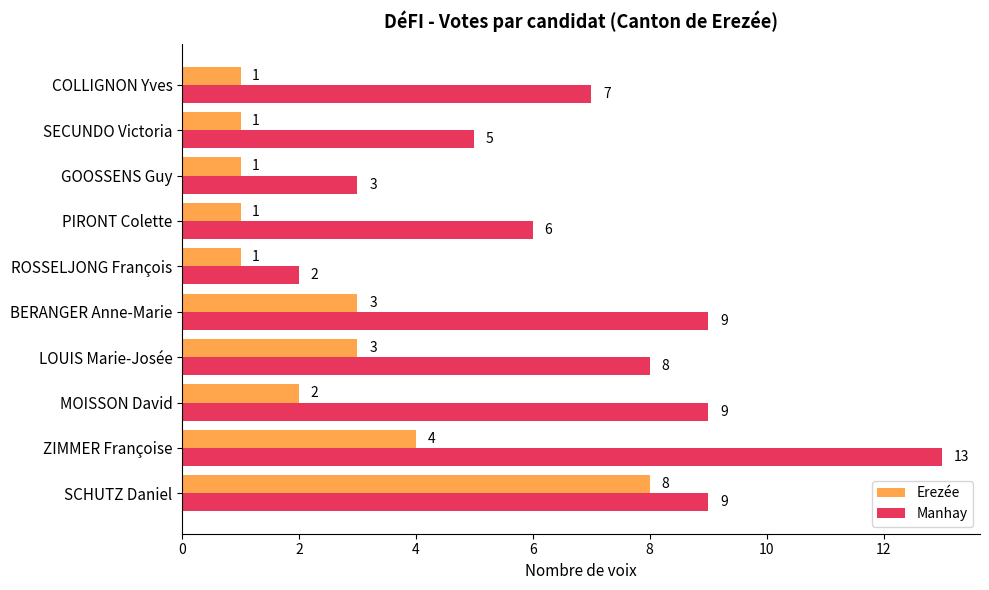

What are all the series names shown in the legend?

Erezée, Manhay